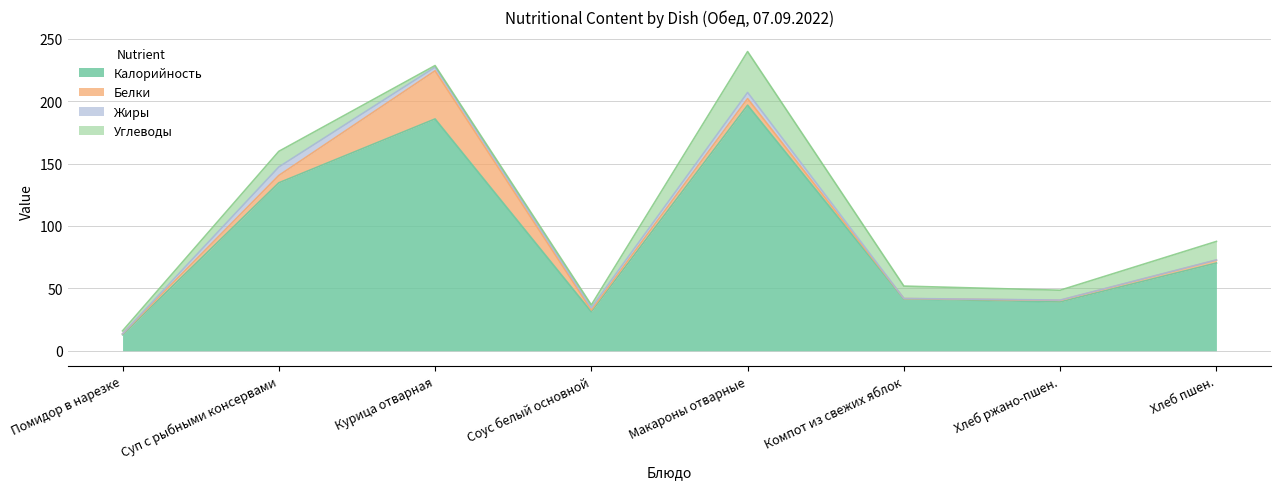

What is the difference between the Калорийность values at Компот из свежих яблок and Курица отварная?

144.2